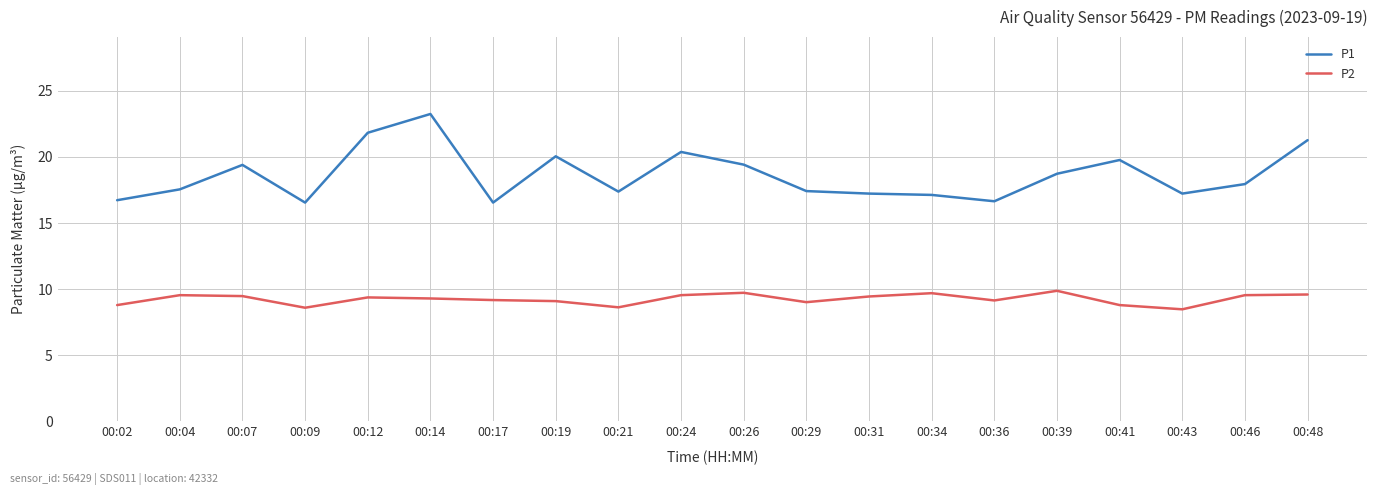

Rank the series by their maximum value, from highest to lowest.

P1, P2